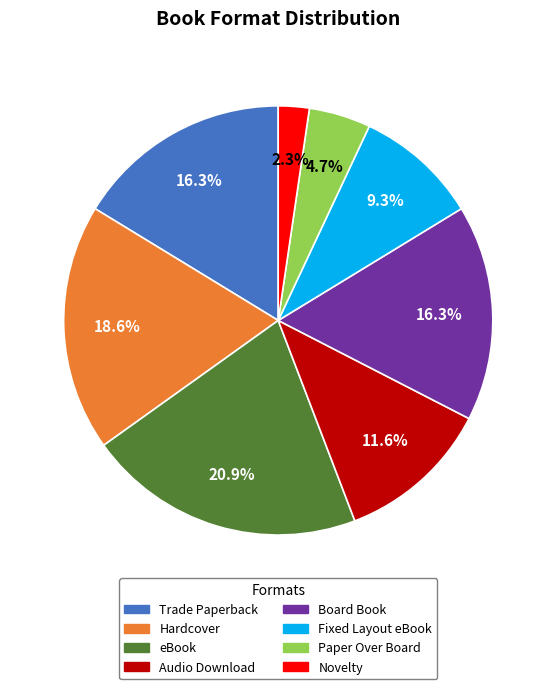

To the nearest percent, what percentage of the pie is Paper Over Board?

5%